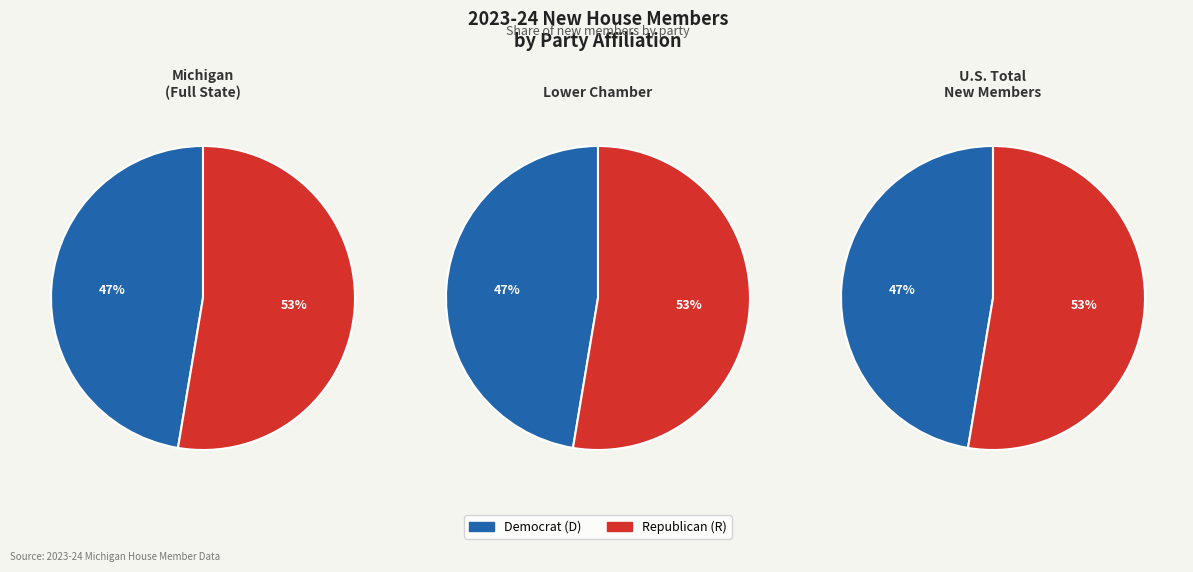

Which category has the smallest portion of the pie?

D